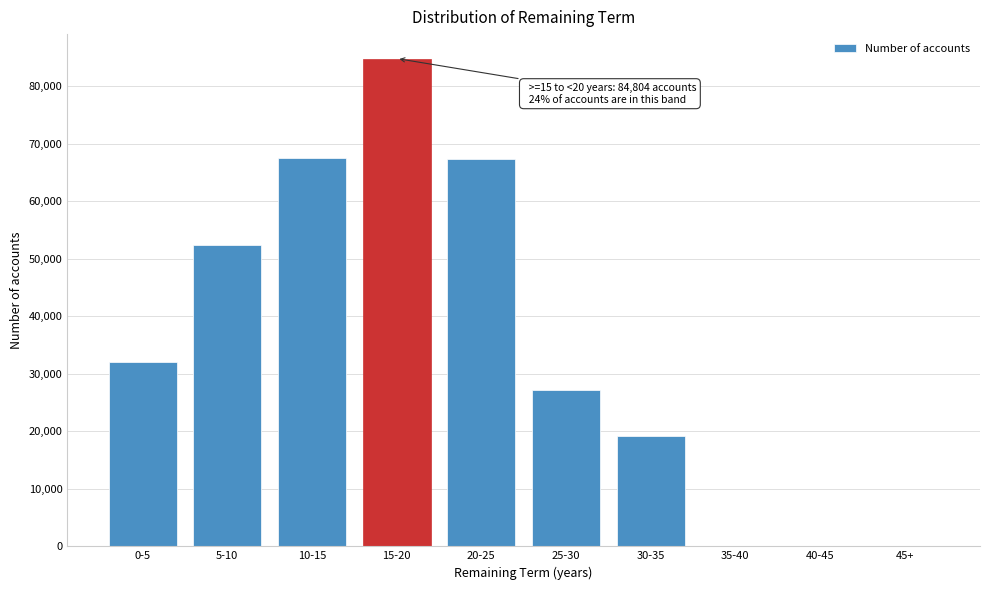

Is it true that the value at 25-30 is 27224?

True